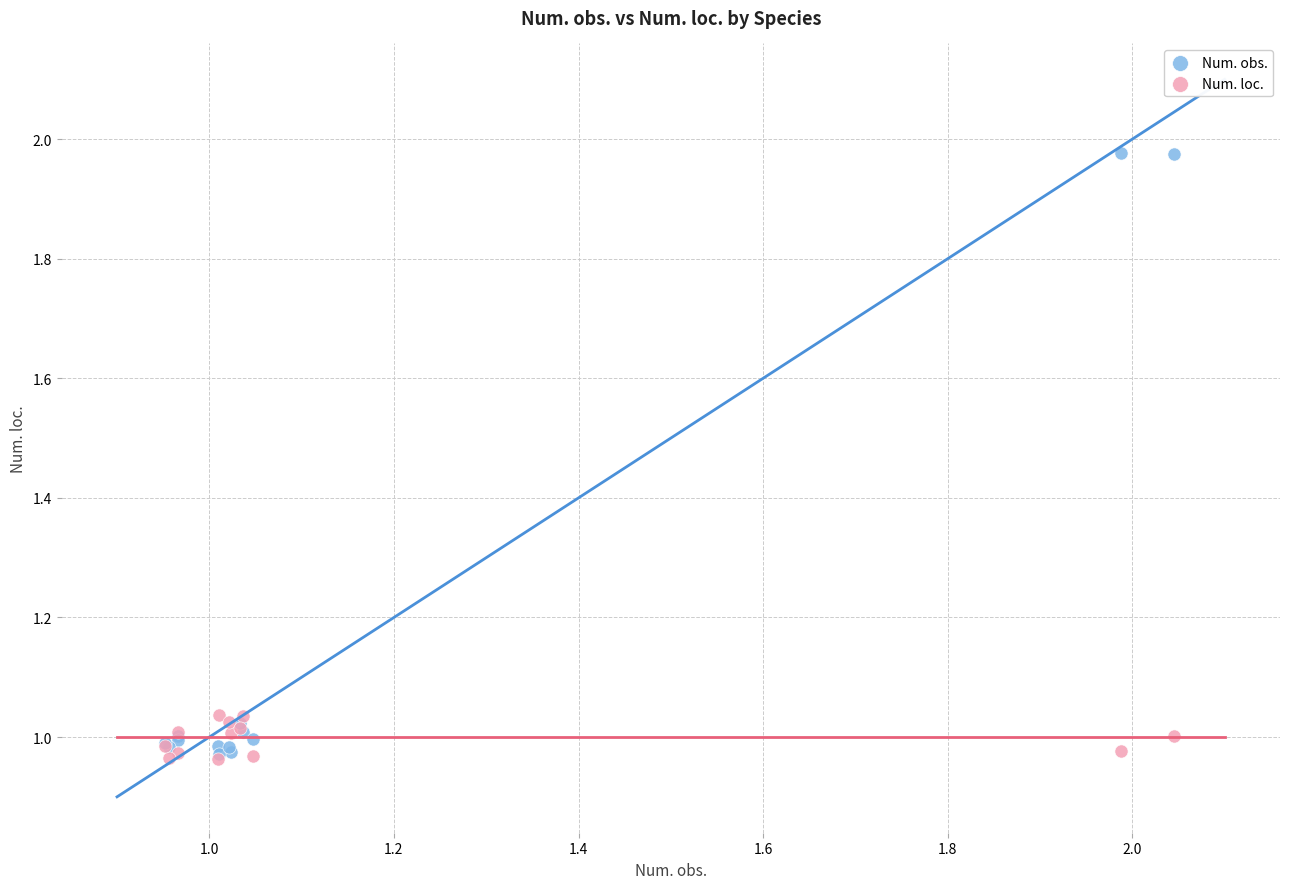

What are all the series names shown in the legend?

Num. obs., Num. loc.